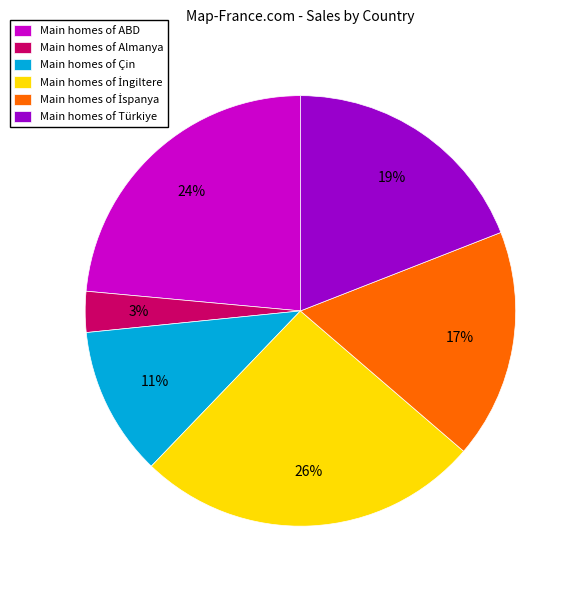

Count the number of slices in the pie.

6